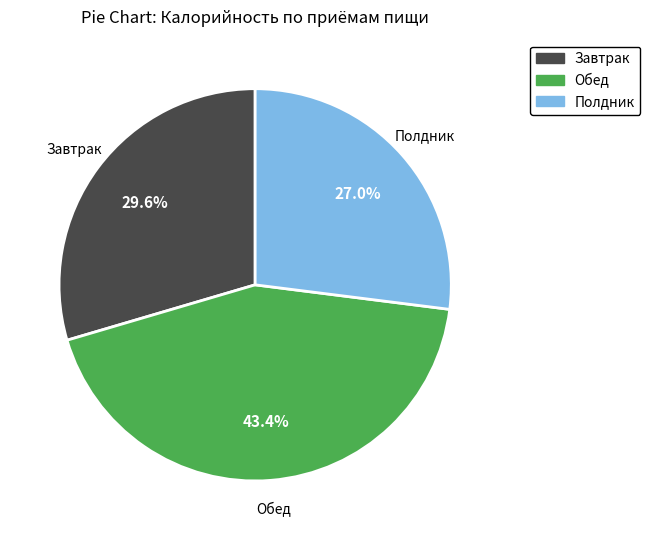

Is it true that Завтрак is 44% of the pie?

False